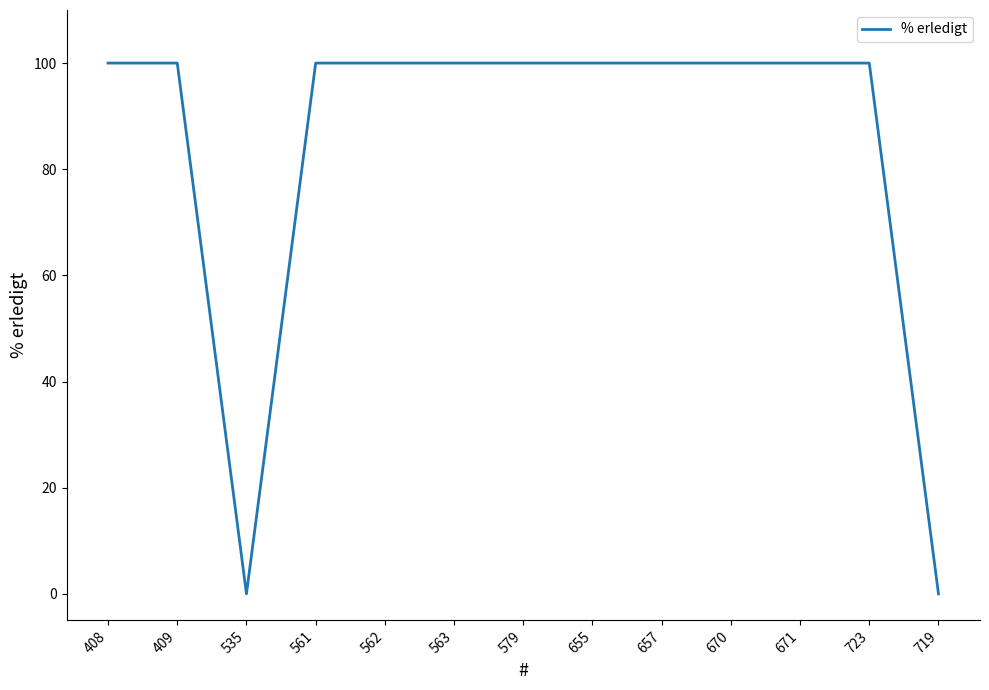

Is it true that the value at 409 is 100?

True